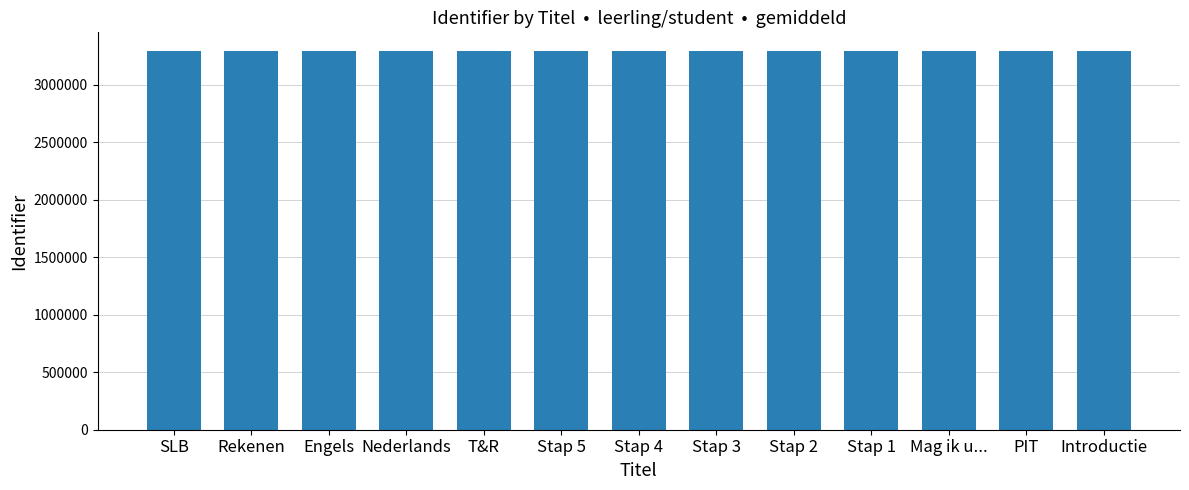

What is the difference between the values at Stap 3 and Nederlands?

9